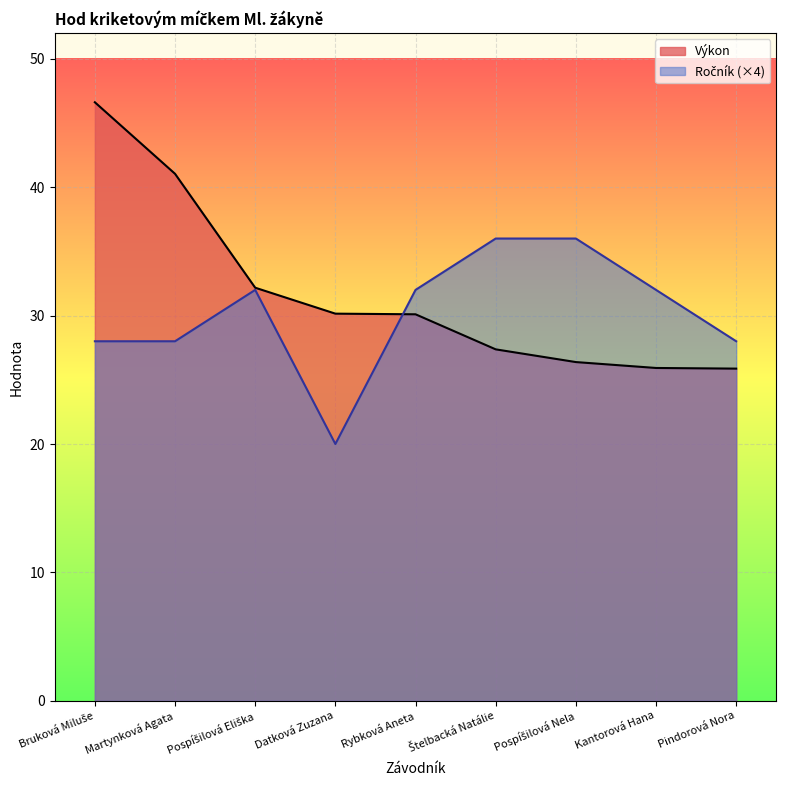

At which category does the chart reach its peak across all series?

Bruková Miluše